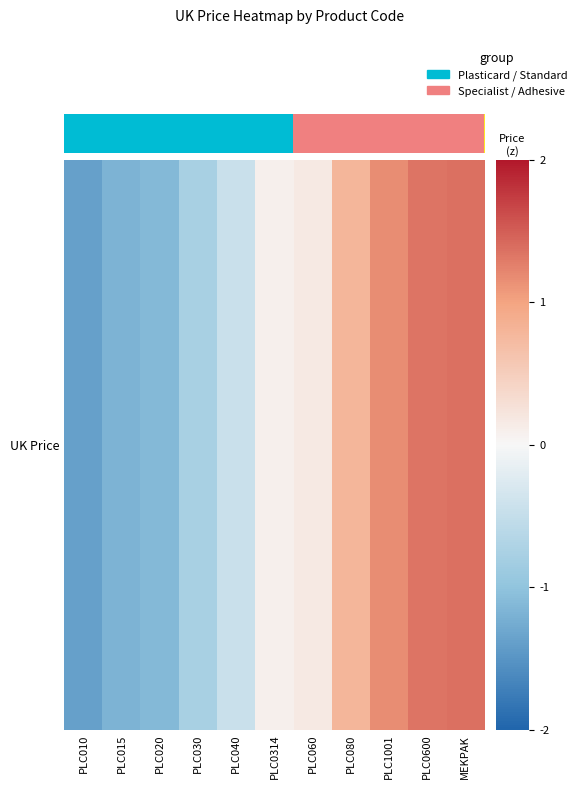

What value does the data have at PLC0314?

0.1